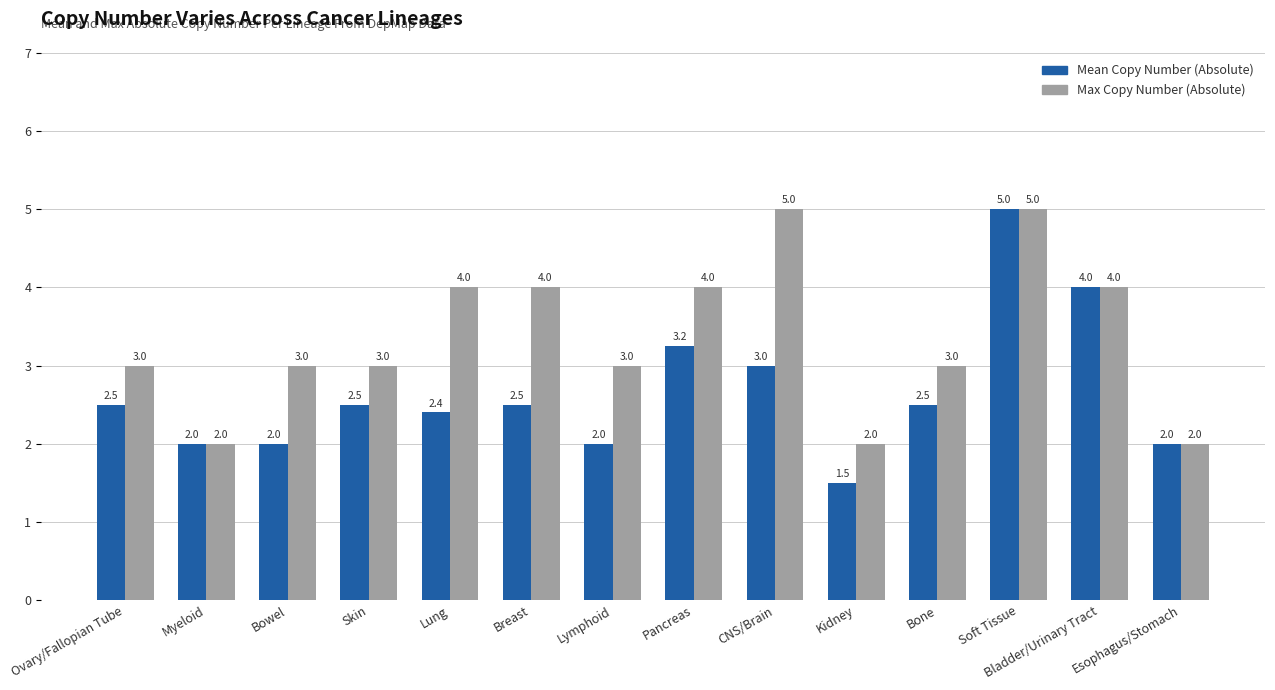

What is the sum of the Mean Copy Number (Absolute) values at Bone and Esophagus/Stomach?

4.5